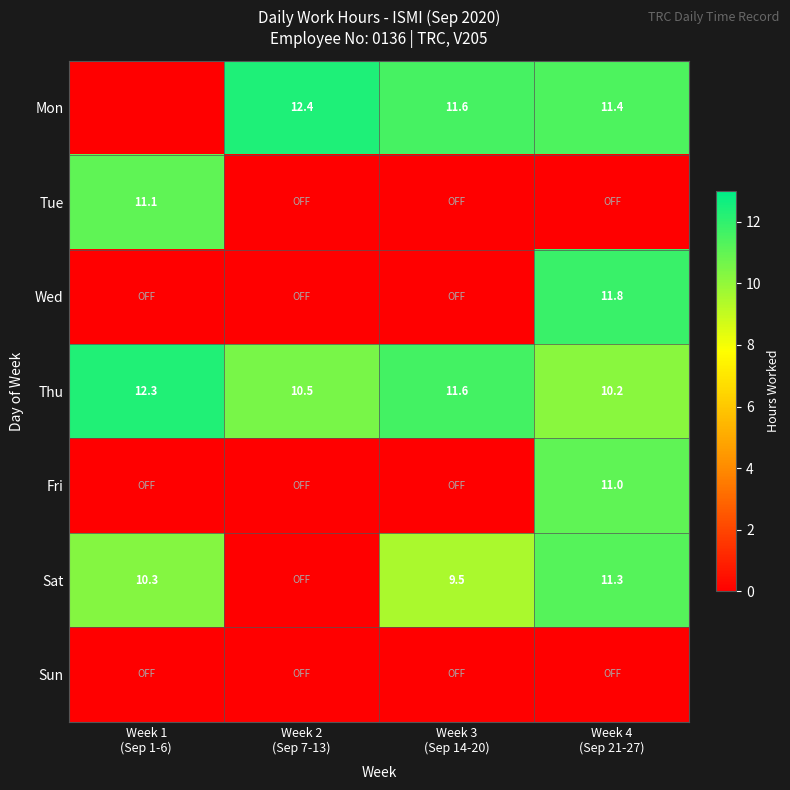

Rank the categories by Sat value from lowest to highest.

Week 2 (Sep 7-13), Week 3 (Sep 14-20), Week 1 (Sep 1-6), Week 4 (Sep 21-27)